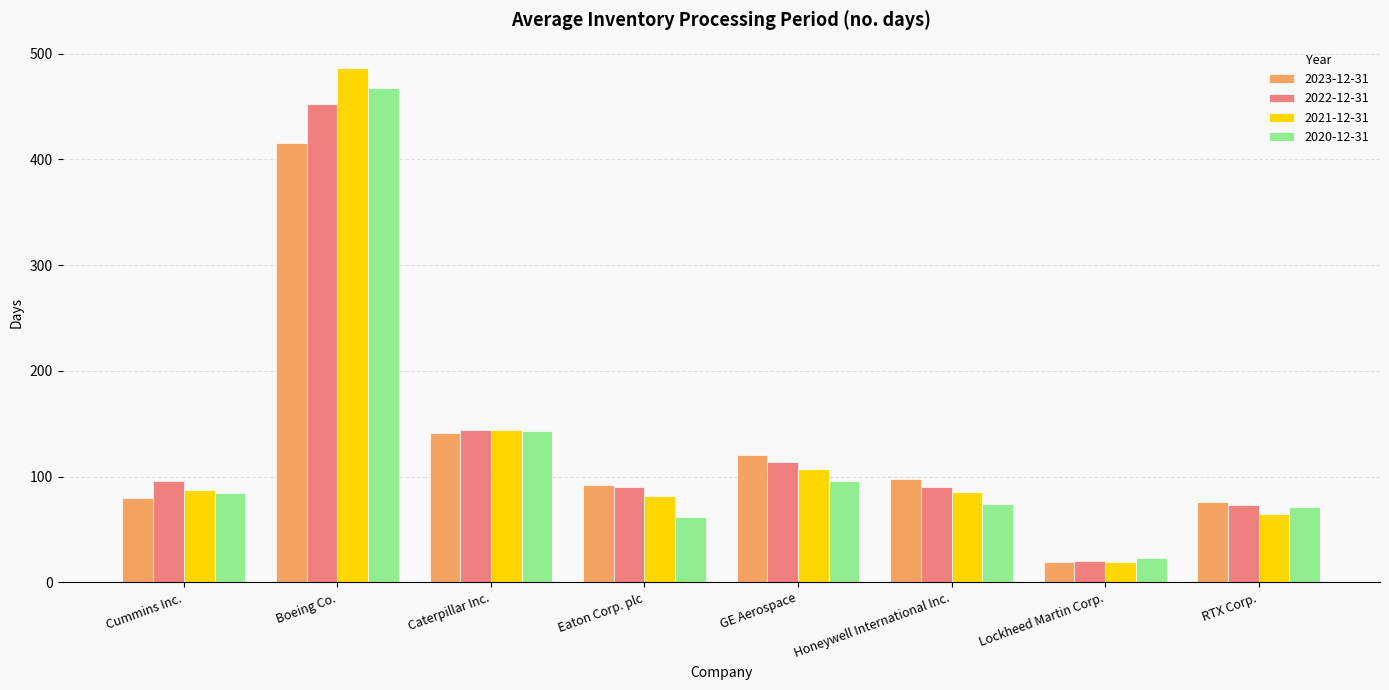

What is the spread (max minus min) of values at GE Aerospace?

24